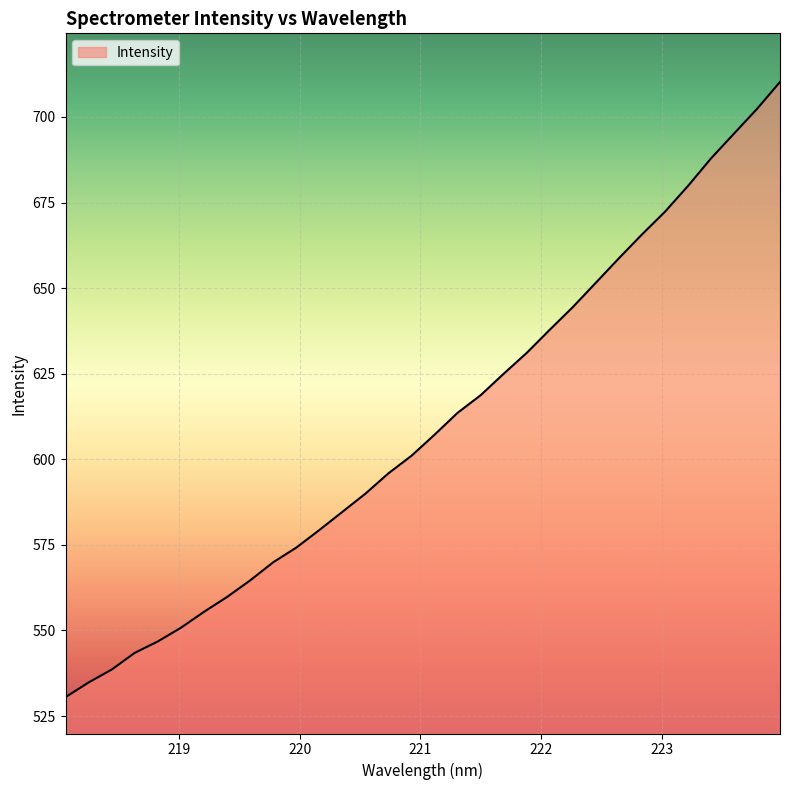

What is the sum of all values?

19521.2